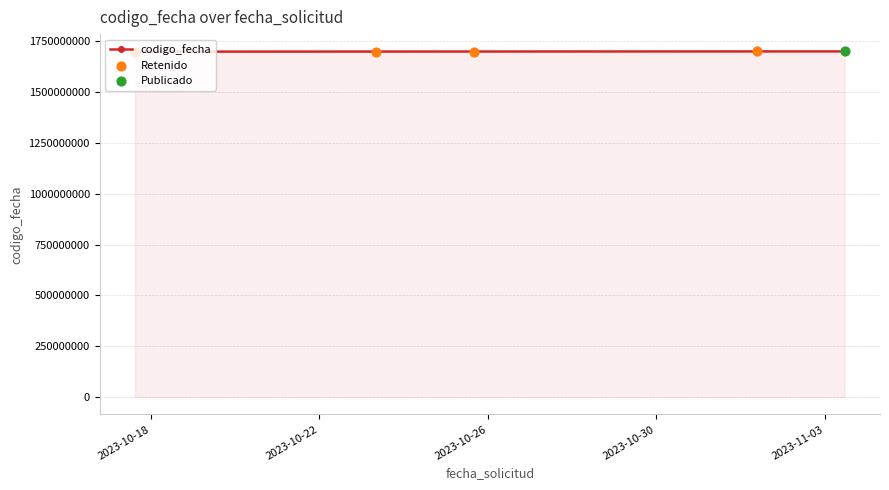

What is the sum of all values?

8492499202